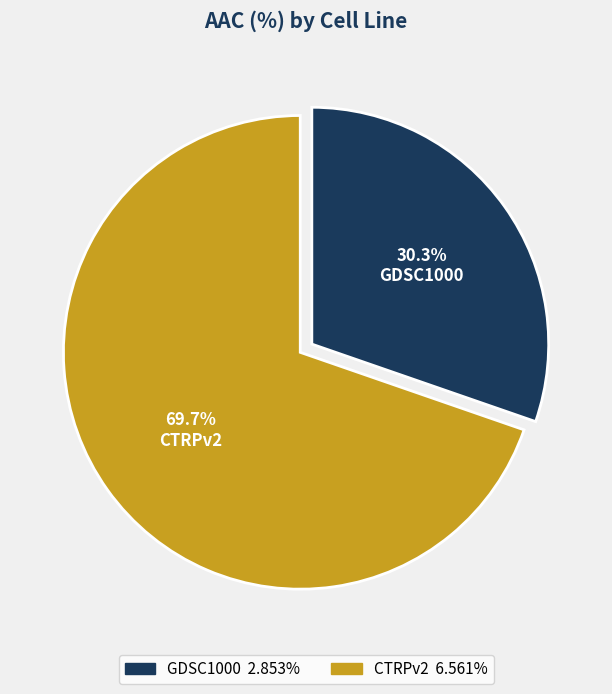

Do GDSC1000 and CTRPv2 together represent more than half of the pie?

Yes